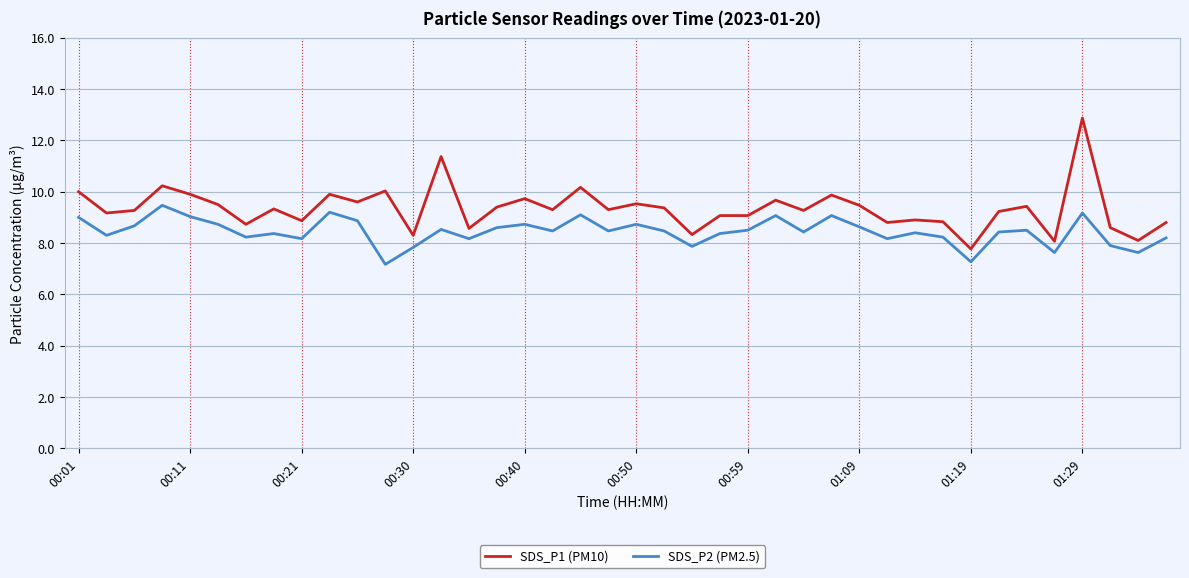

What is the lowest value of the SDS_P1 (PM10) series?

7.8